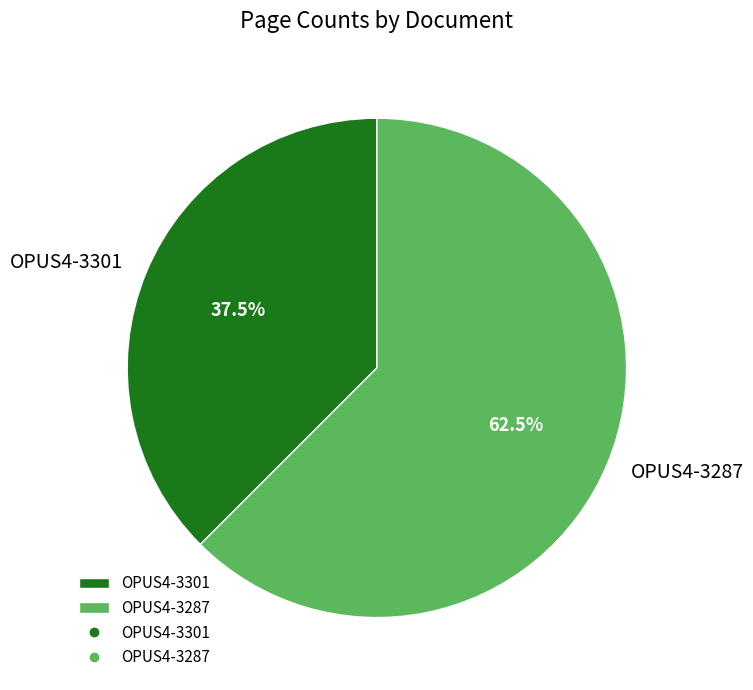

What is the ratio of the value at OPUS4-3287 to the value at OPUS4-3301?

1.7